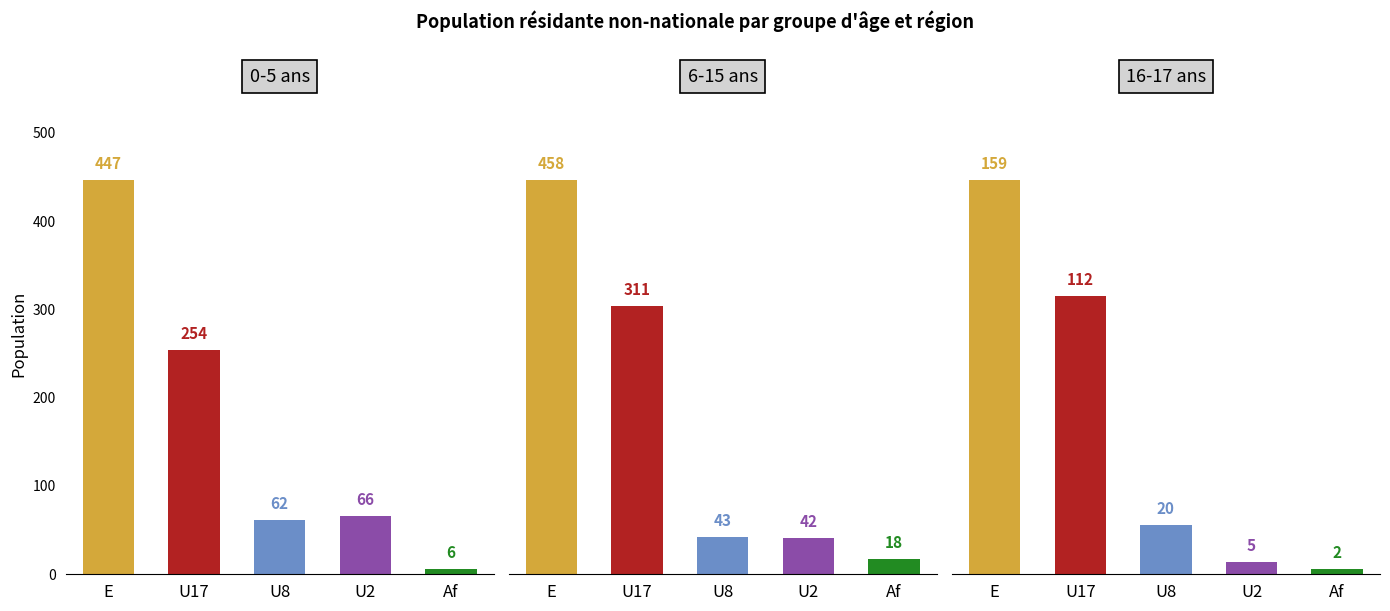

Rank the categories by 16-17 ans value from highest to lowest.

E, U17, U8, U2, Af